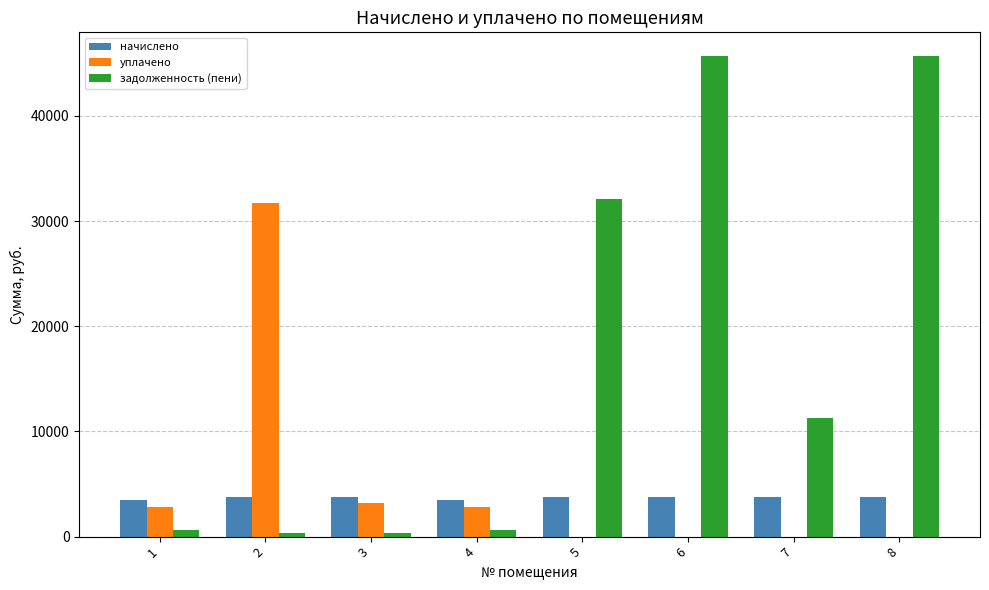

The value of начислено at 6 is 3793.3. True or false?

True